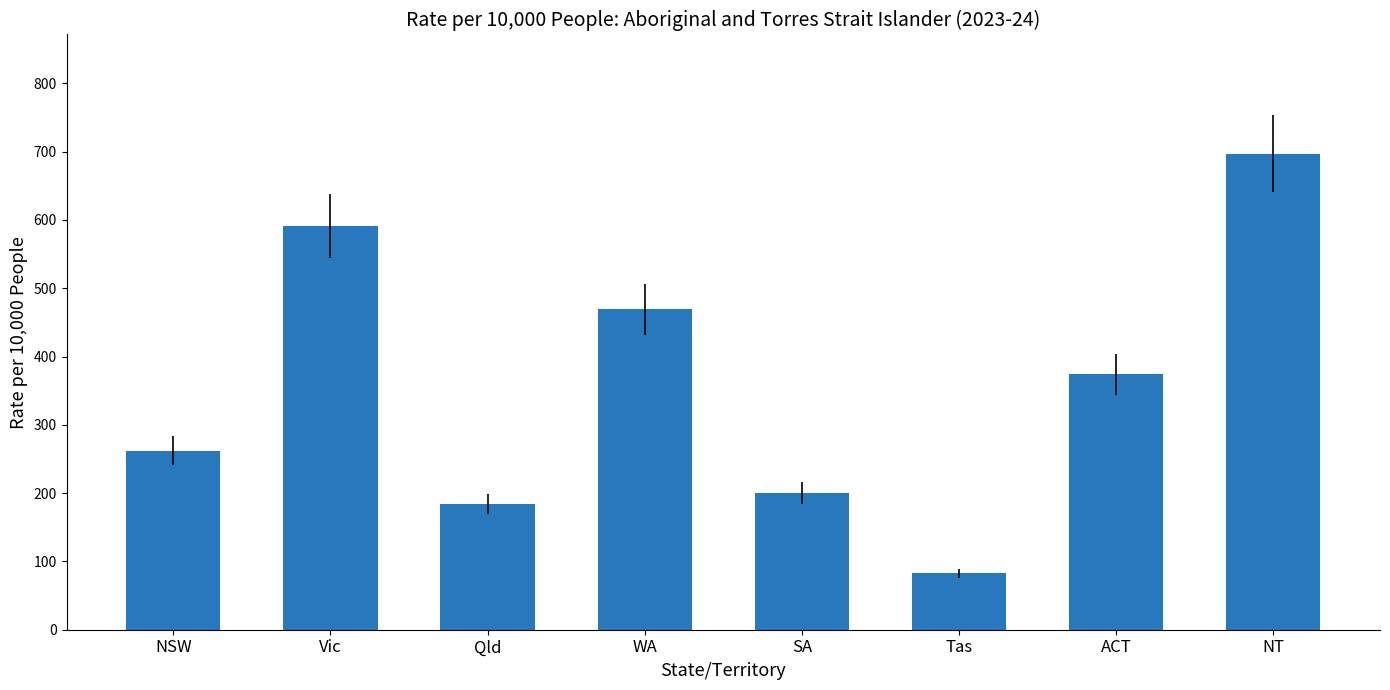

Reading left to right, extract all data points from this chart.

262.0	591.1	184.6	469.3	200.4	82.4	373.8	697.2